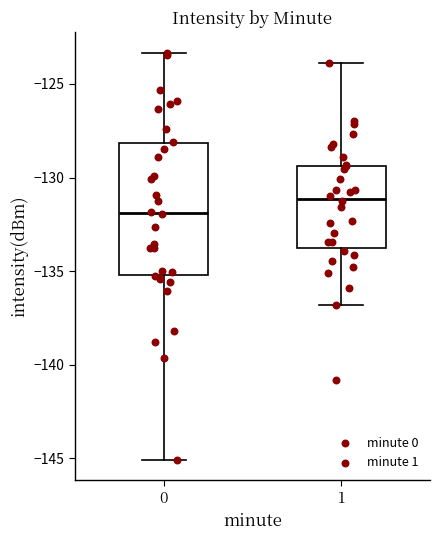

Which box's median line is the lowest?

0